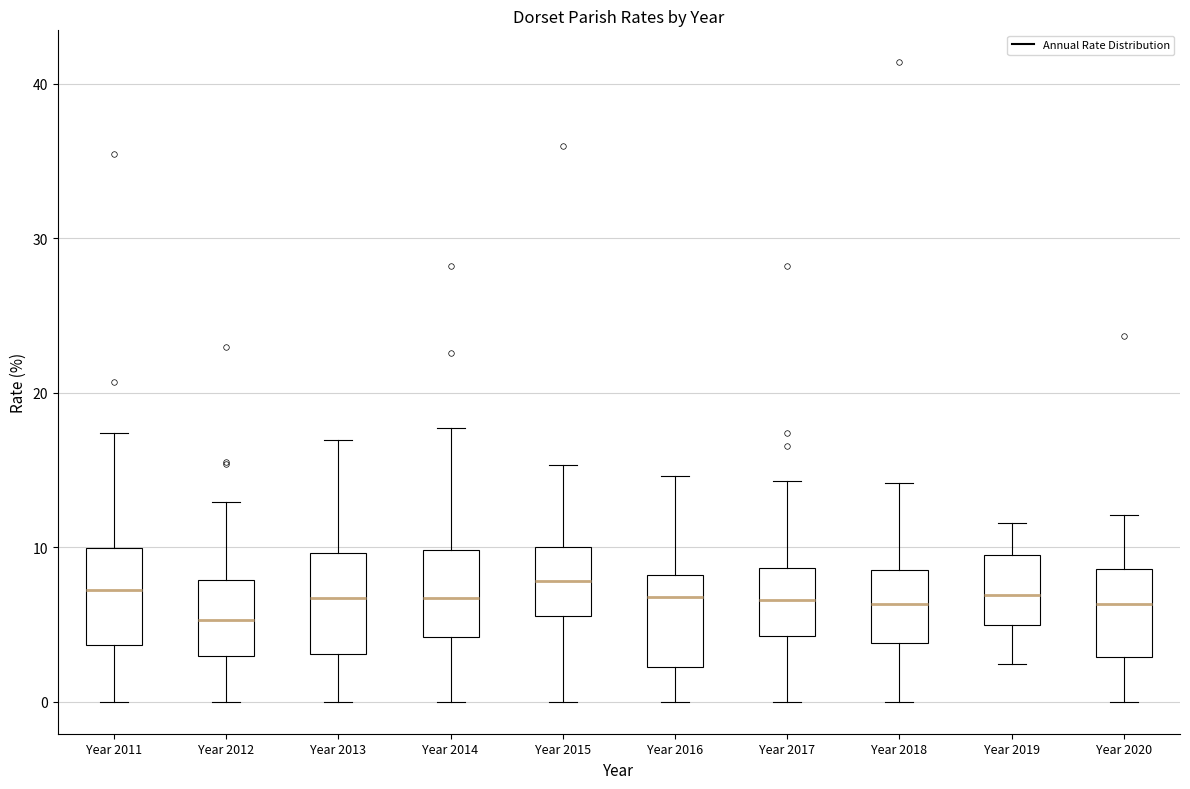

Which box has the lowest median line?

Year 2012